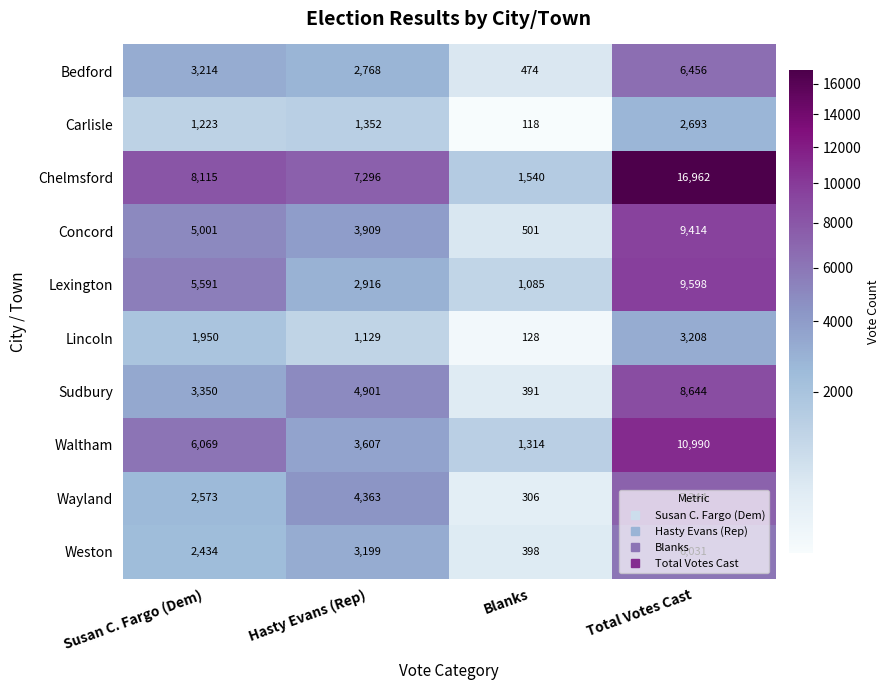

The Waltham series shows 17442 at Total Votes Cast. True or false?

False